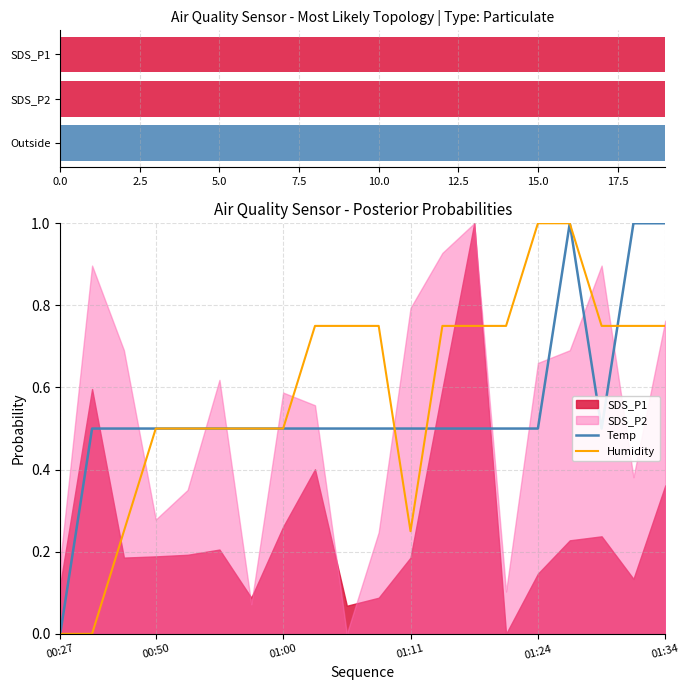

Which category has the lowest value in the Temp series?

00:27